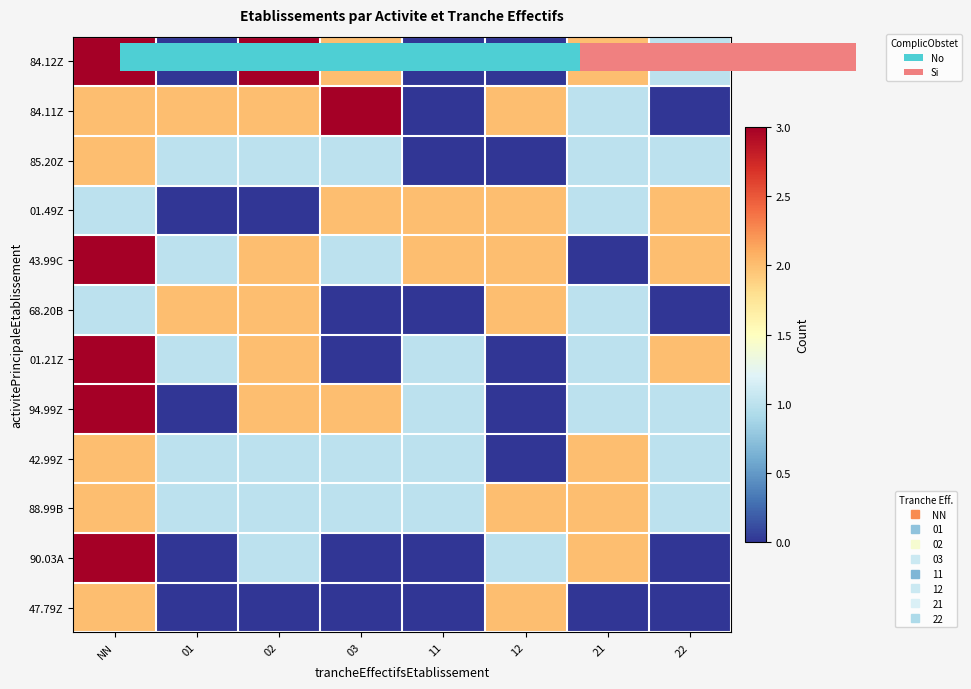

Which series has the largest total across all categories?

43.99C